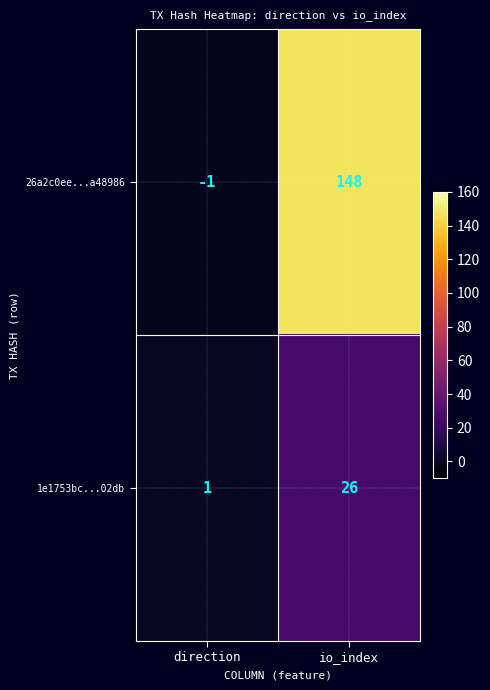

Rank the series at direction from lowest to highest value.

26a2c0ee...a48986, 1e1753bc...02db